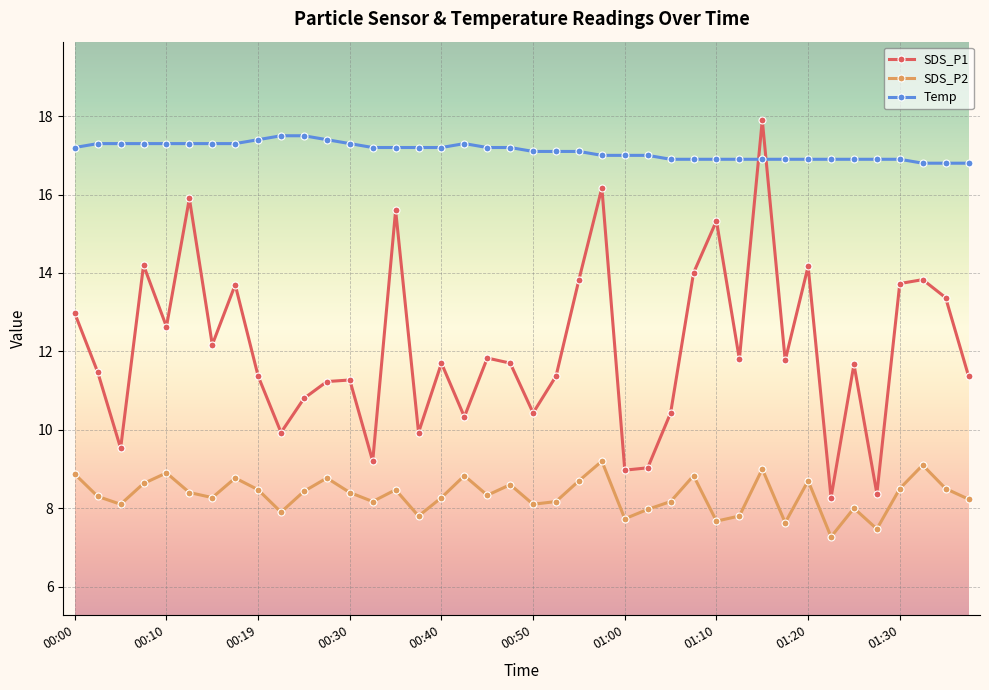

At how many categories does at least one series exceed 7?

40